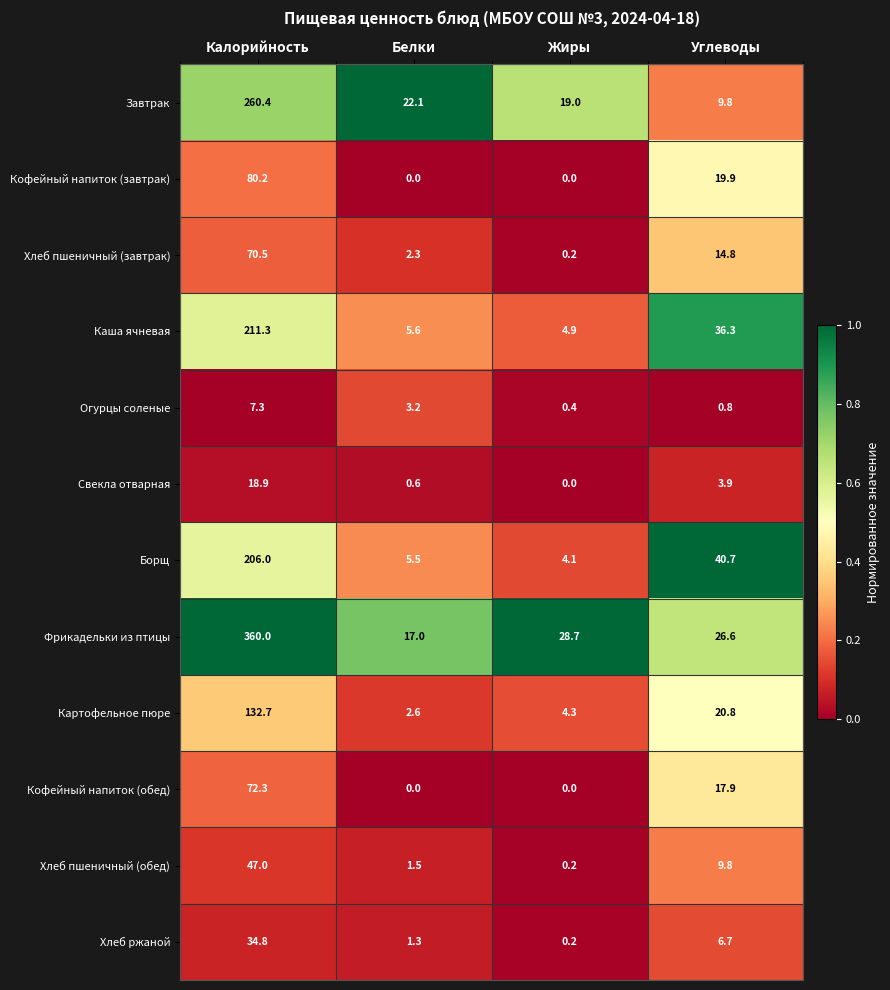

Count the number of data series in this chart.

12